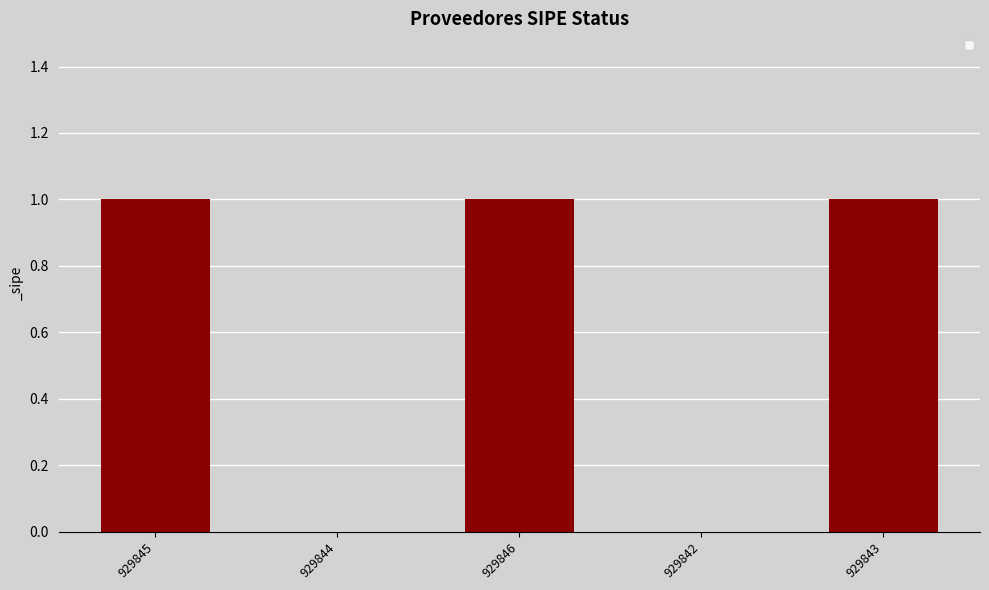

What is the change in value from 929844 to 929846?

+1